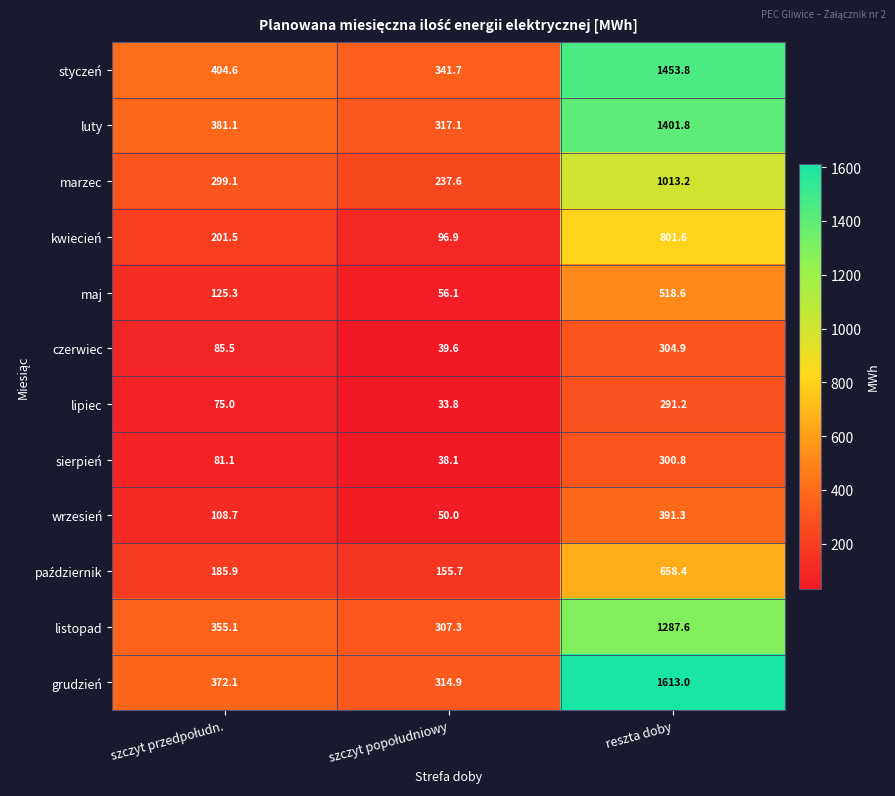

The marzec series shows 650.1 at reszta doby. True or false?

False